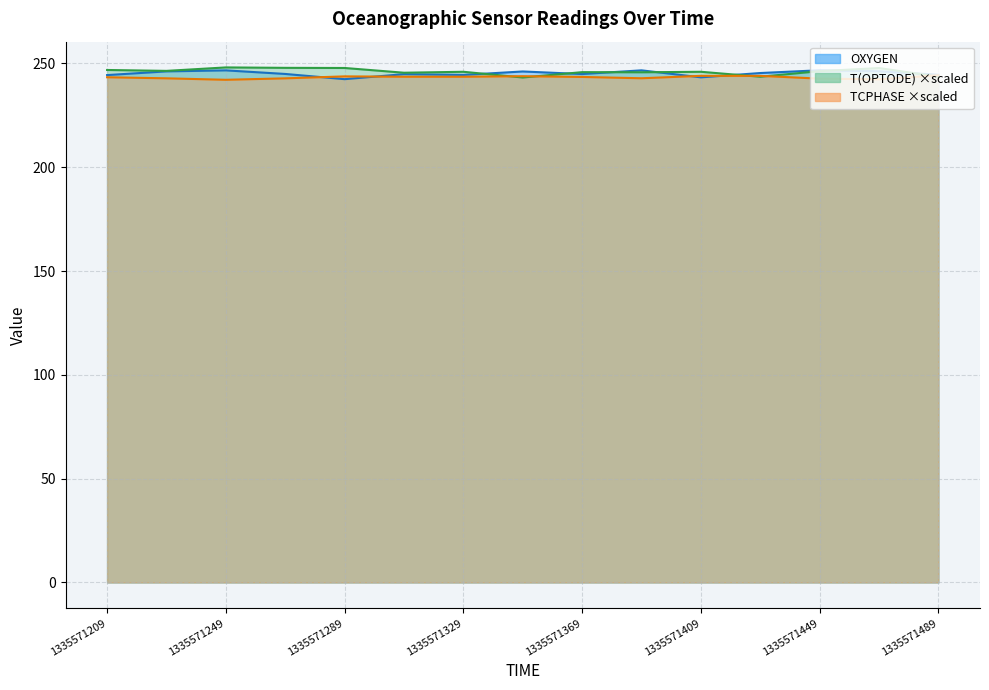

True or false: OXYGEN has more than 1 points higher than both neighbors.

True